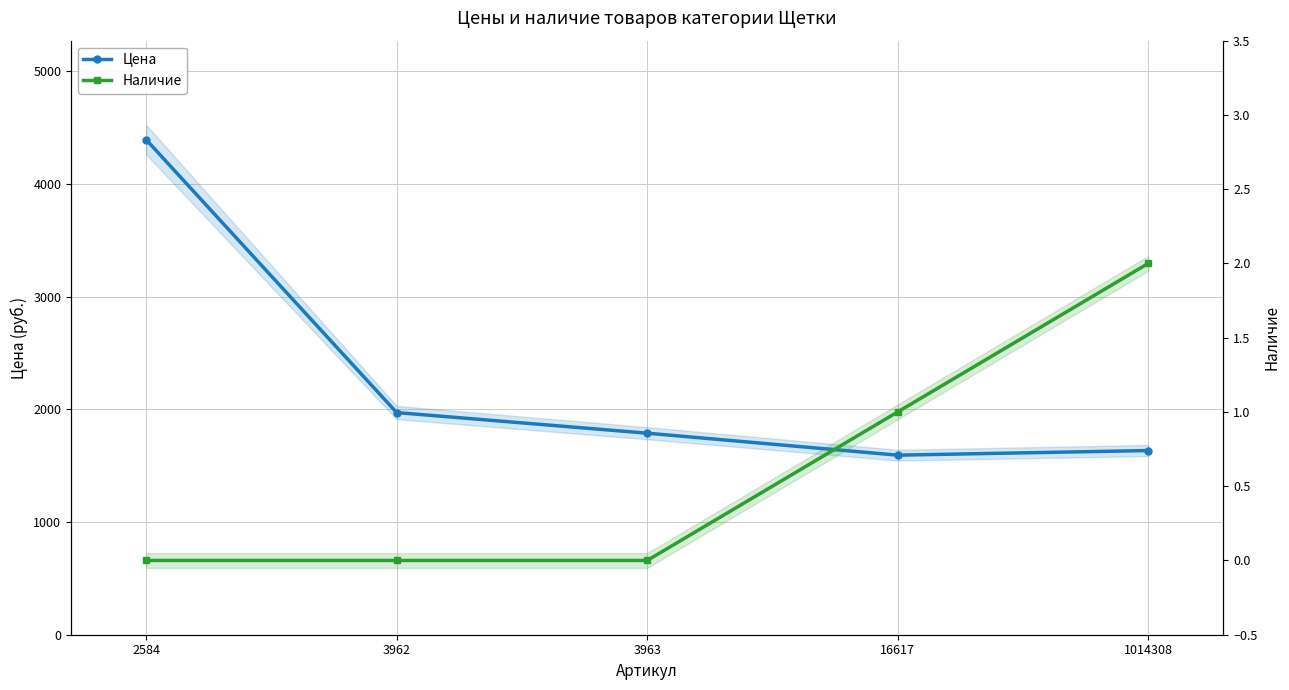

Is it true that Цена equals 1788 at 3963?

True